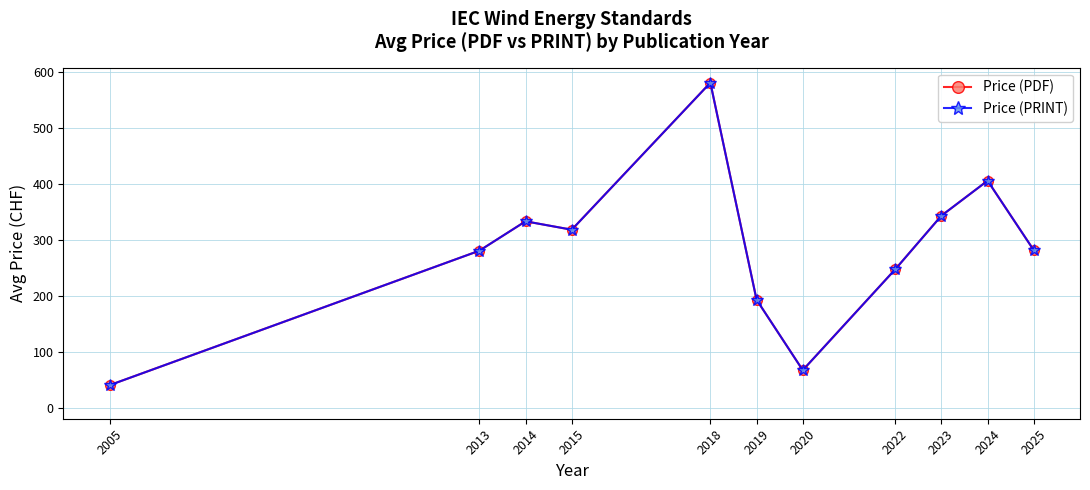

What is the value of the Price (PDF) point at the 1st from the left?

40.0